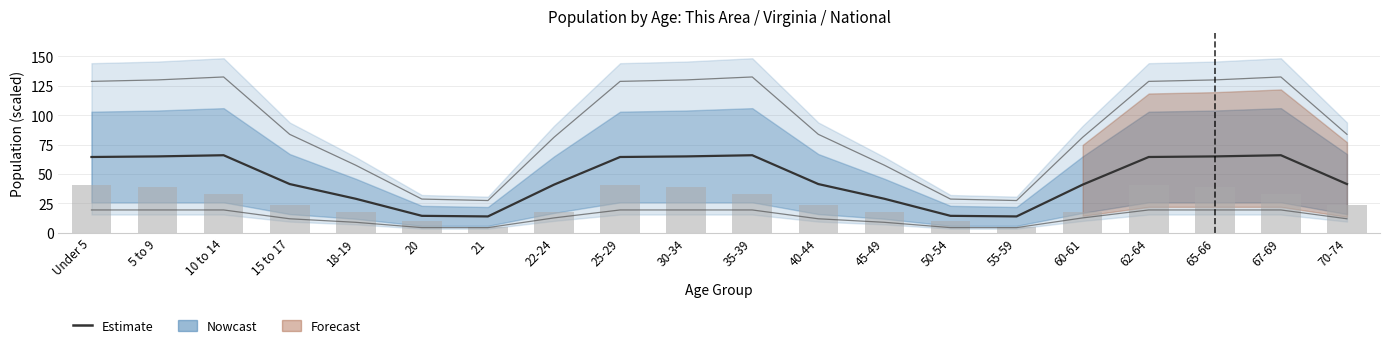

How many data points does each series have?

20